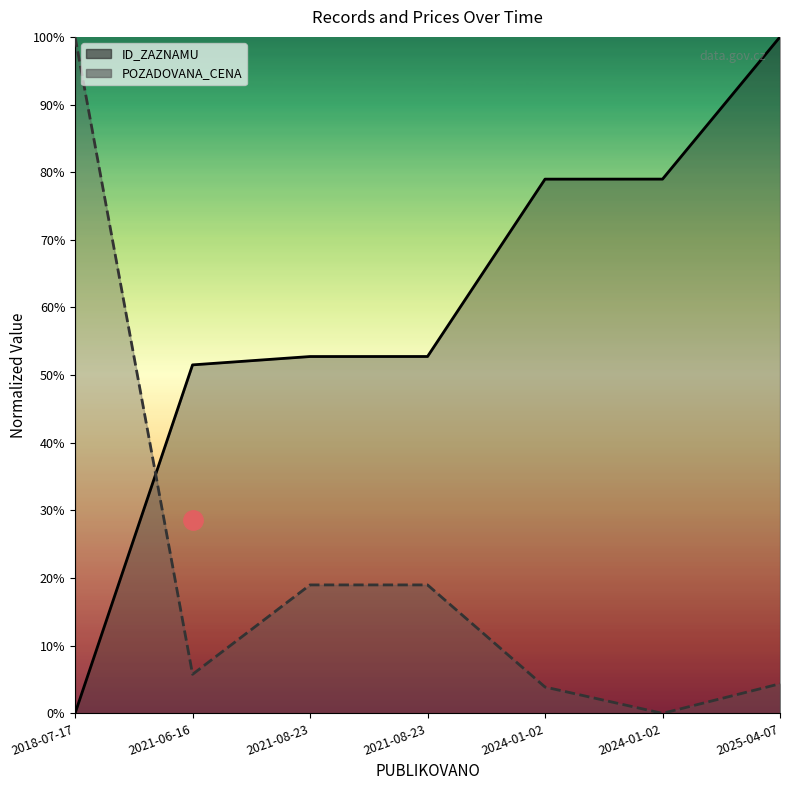

The POZADOVANA_CENA series shows 0.1 at 2025-04-07. True or false?

False